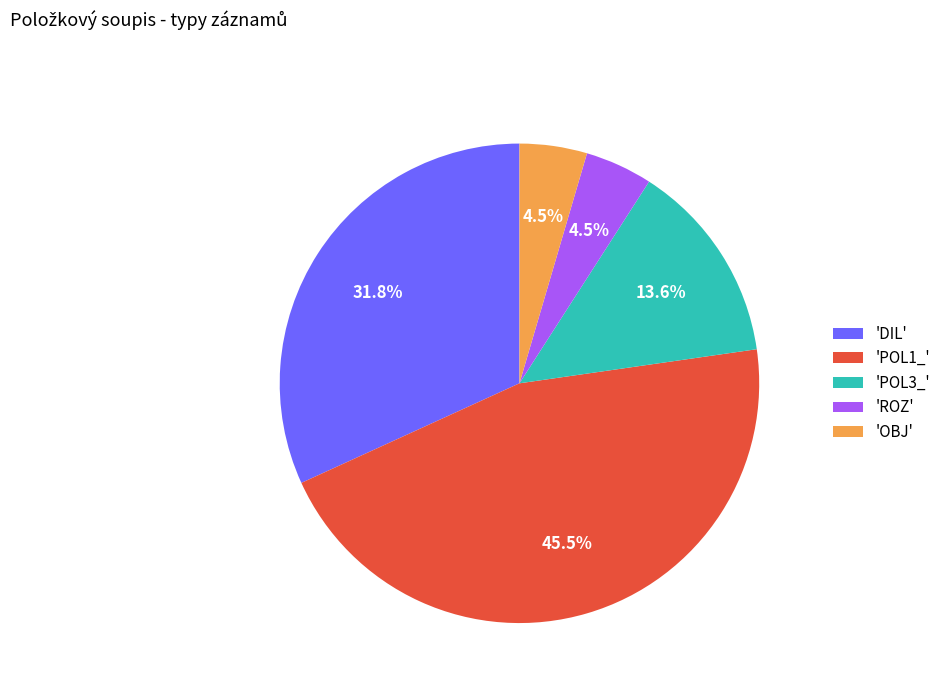

Between 'DIL' and 'POL1_', which is larger?

'POL1_'